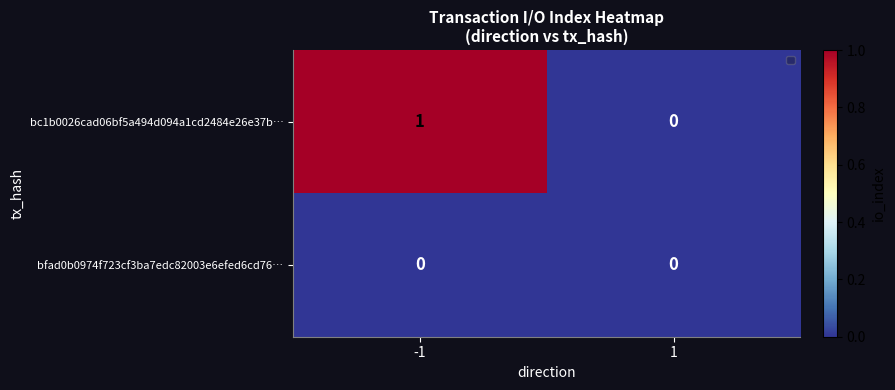

The bfad0b0974f723cf3ba7edc82003e6efed6cd76… series shows 0 at 1. True or false?

True